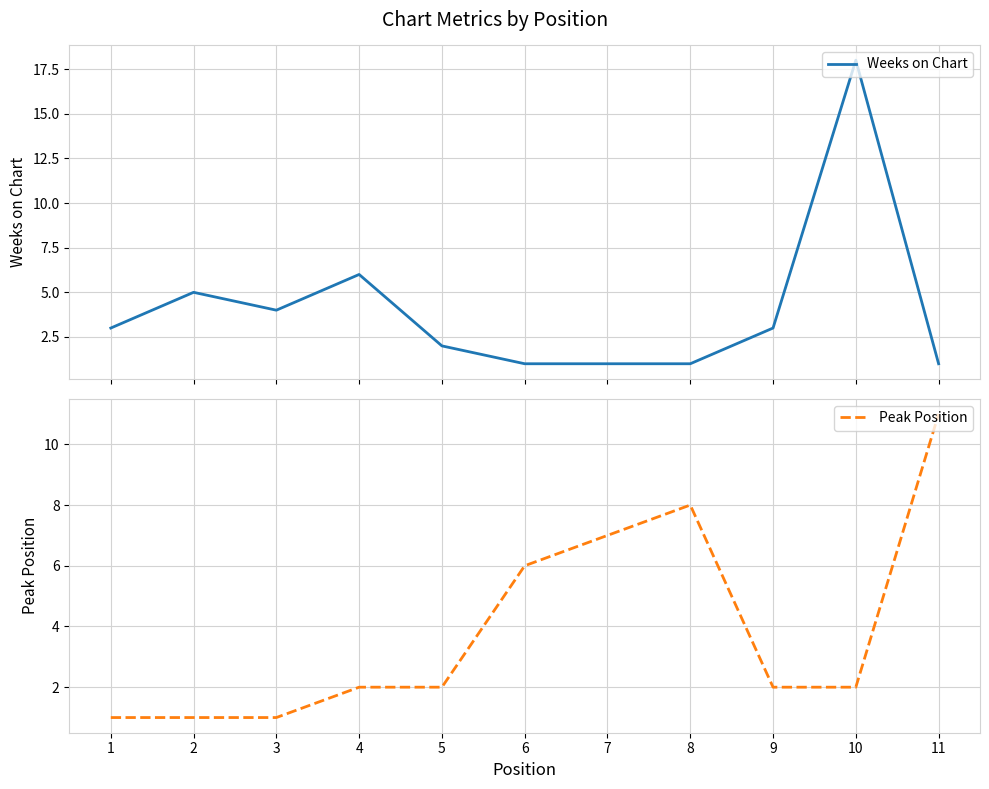

True or false: Weeks on Chart has more than 2 interior local peaks.

True